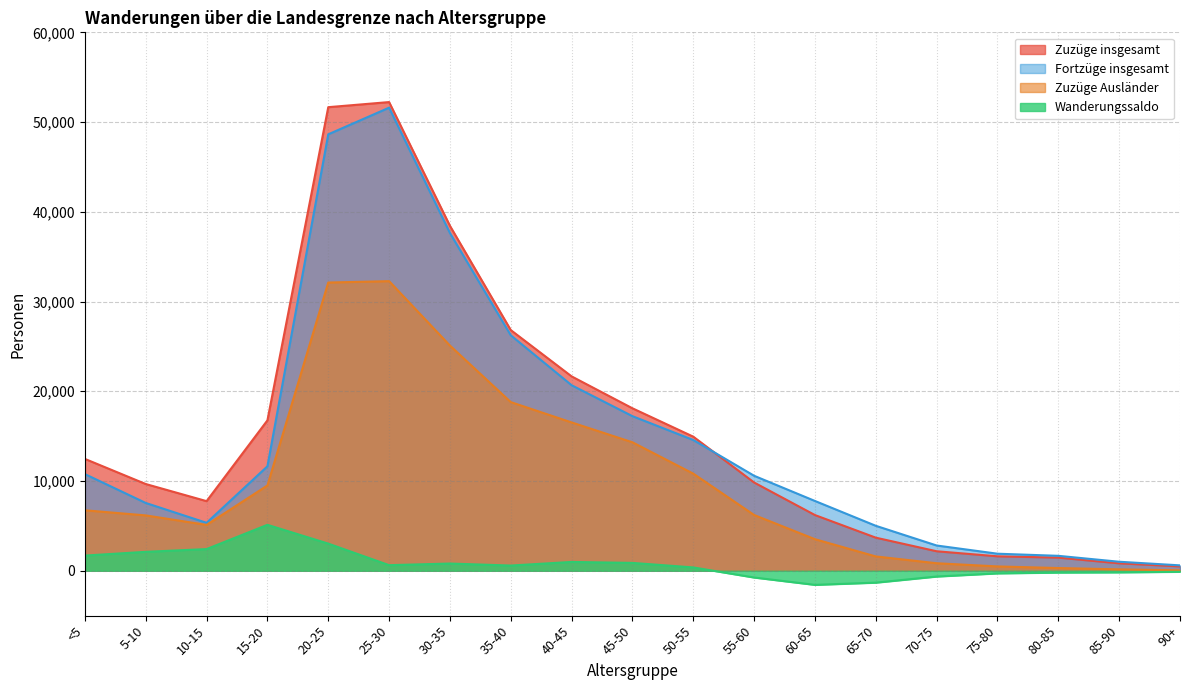

What position from the left is 80-85?

17